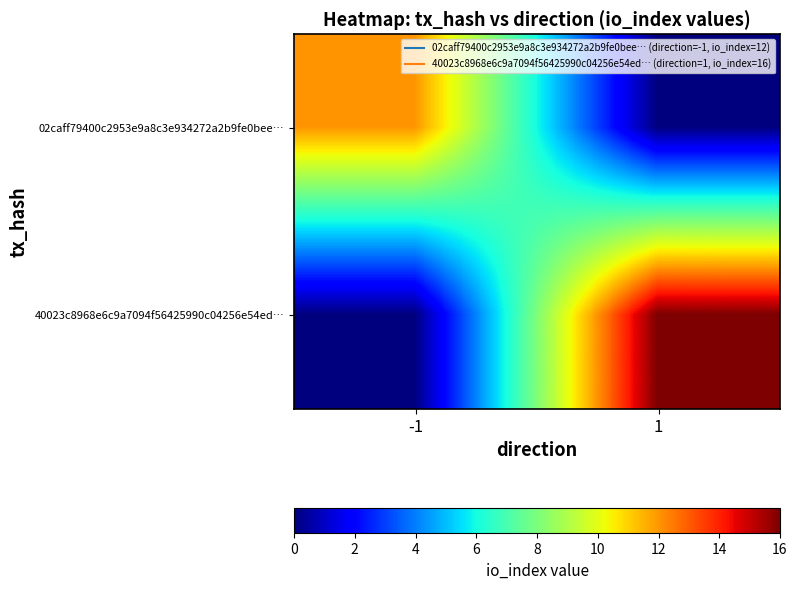

Count the number of data series in this chart.

2